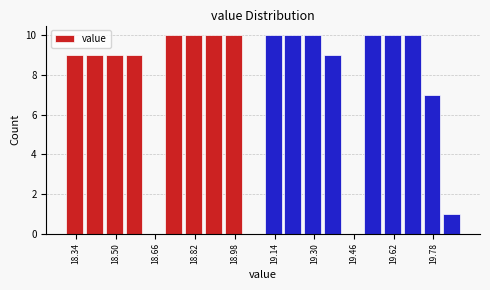

Reading left to right, list every bar in this chart as the range it spans on the x-axis followed by its height. The values are not printed on the chart, so give them approximately, as read against the axis.

18.30 to 18.38: 9
18.38 to 18.46: 9
18.46 to 18.54: 9
18.54 to 18.62: 9
18.62 to 18.70: 0
18.70 to 18.78: 10
18.78 to 18.86: 10
18.86 to 18.94: 10
18.94 to 19.02: 10
19.02 to 19.10: 0
19.10 to 19.18: 10
19.18 to 19.26: 10
19.26 to 19.34: 10
19.34 to 19.42: 9
19.42 to 19.50: 0
19.50 to 19.58: 10
19.58 to 19.66: 10
19.66 to 19.74: 10
19.74 to 19.82: 7
19.82 to 19.90: 1